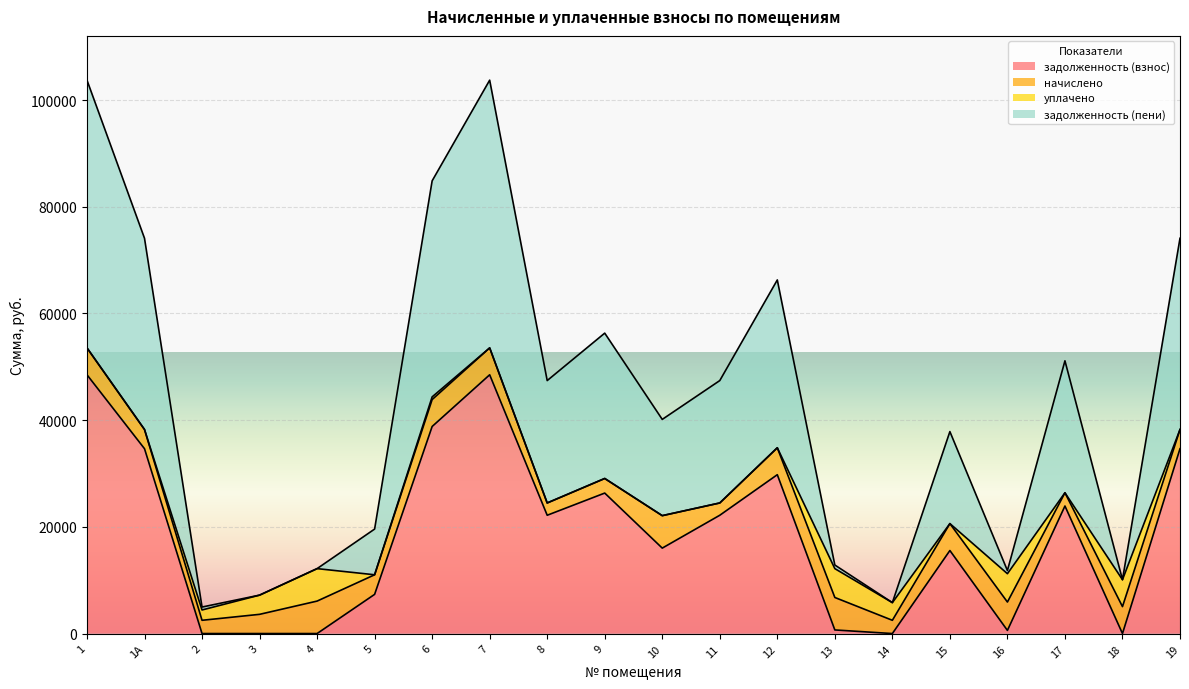

What is the maximum value for задолженность (взнос)?

48501.6